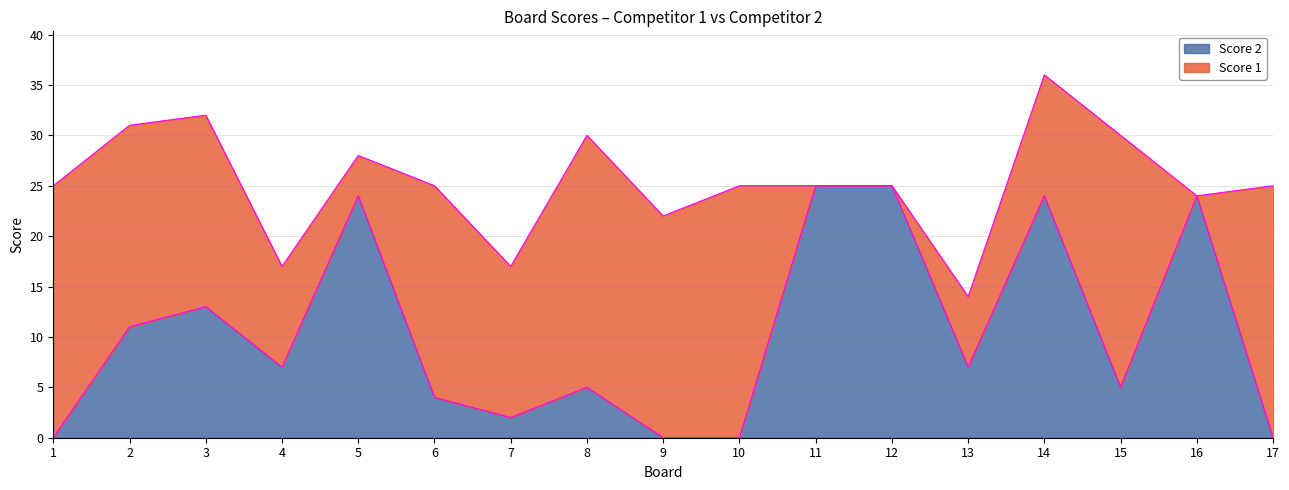

How many interior local valleys (lower than both neighbors) does the data have?

4